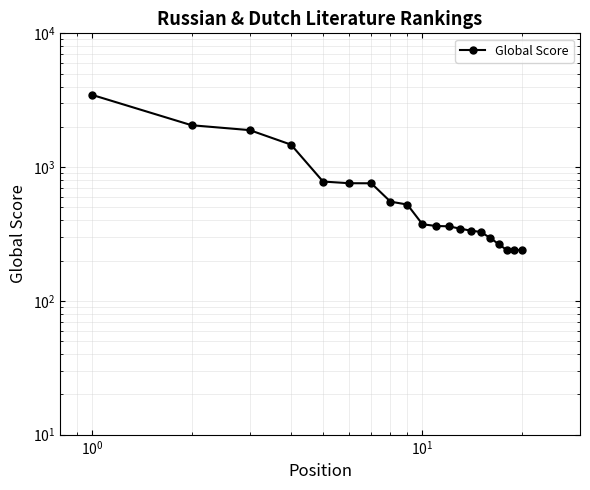

What is the value of the 1st point from the left?

3464